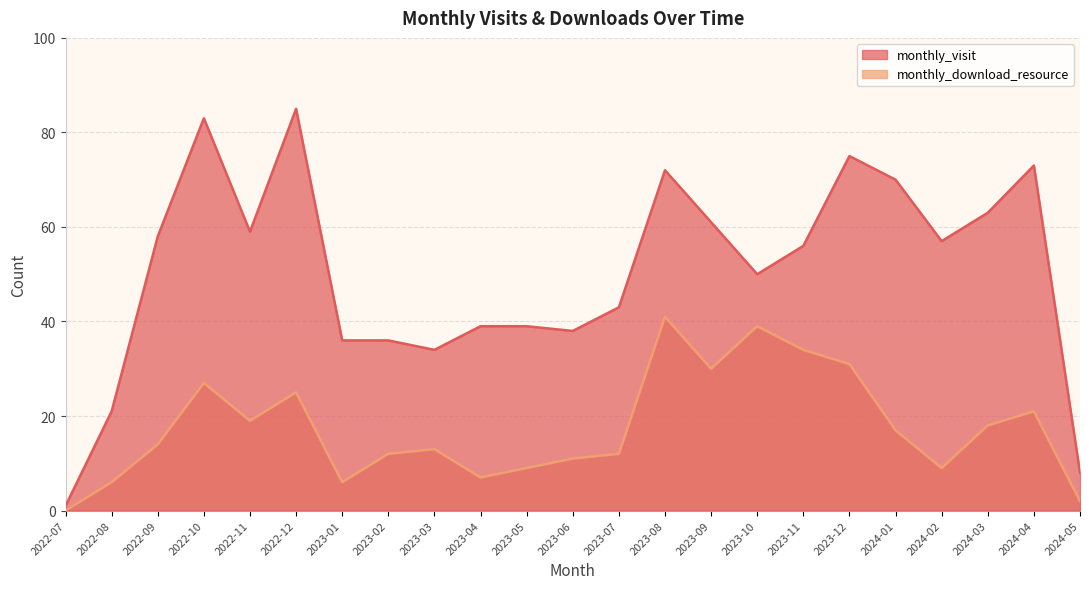

Where does the monthly_download_resource series first go above 14?

2022-10